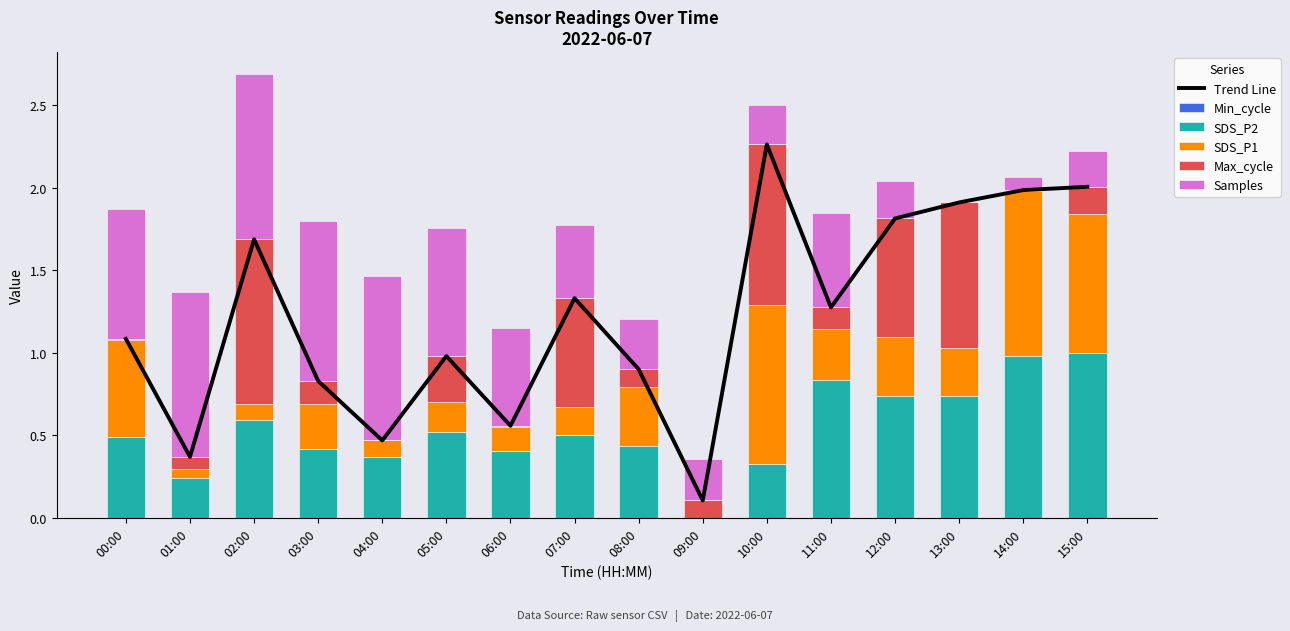

What is the value of the Max_cycle bar at the 3rd from the left?

1.0